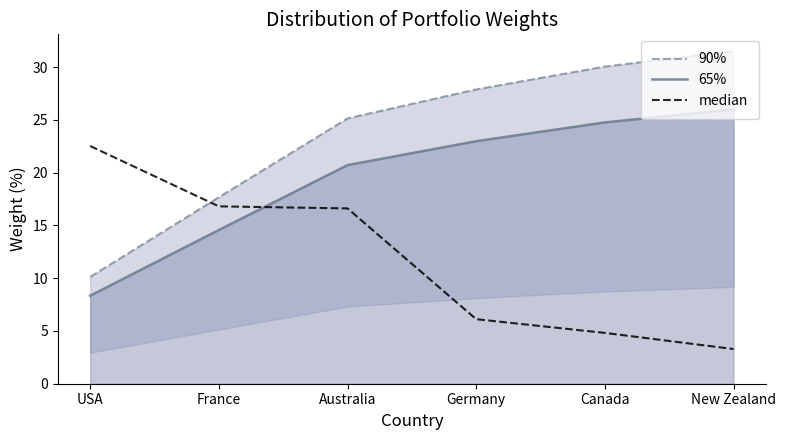

What is the difference between the maximum and minimum values in the median series?

19.2